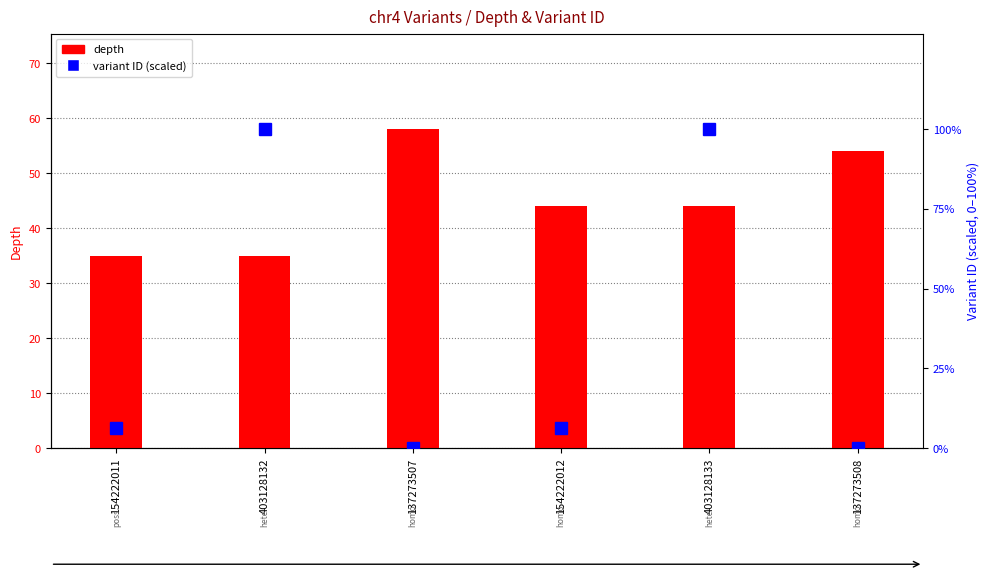

Are the bars horizontal?

No